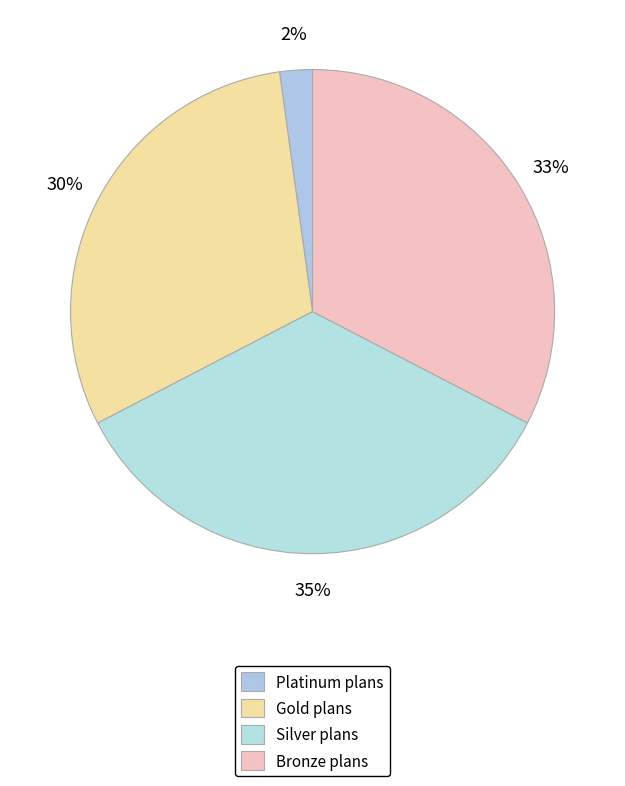

Count the number of slices in the pie.

4